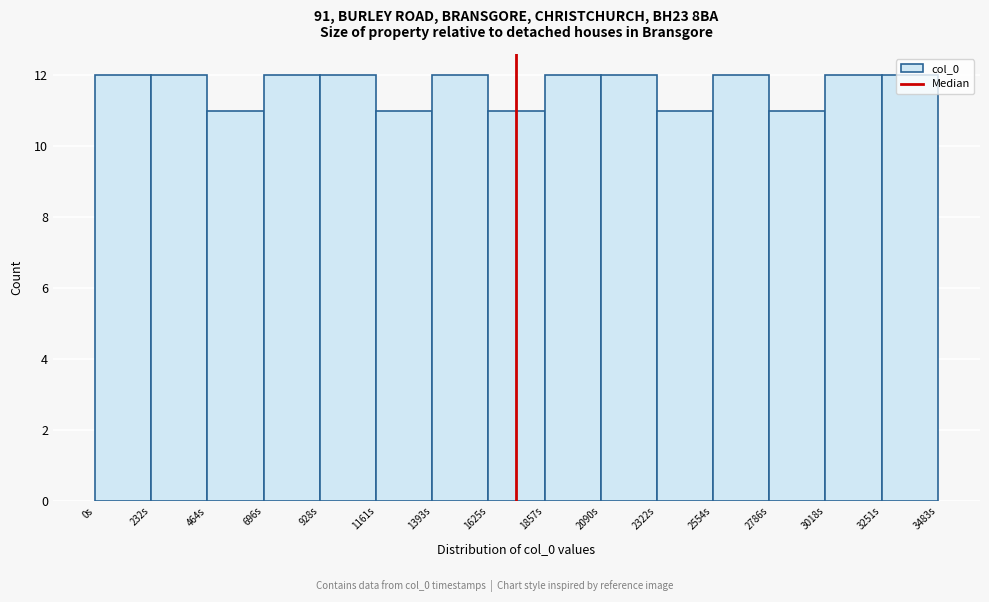

How tall is the bar that spans 2800 to 3000 on the x-axis? Neither the bar edges nor the heights are printed on the chart, so give them approximately, as read against the axes.

11